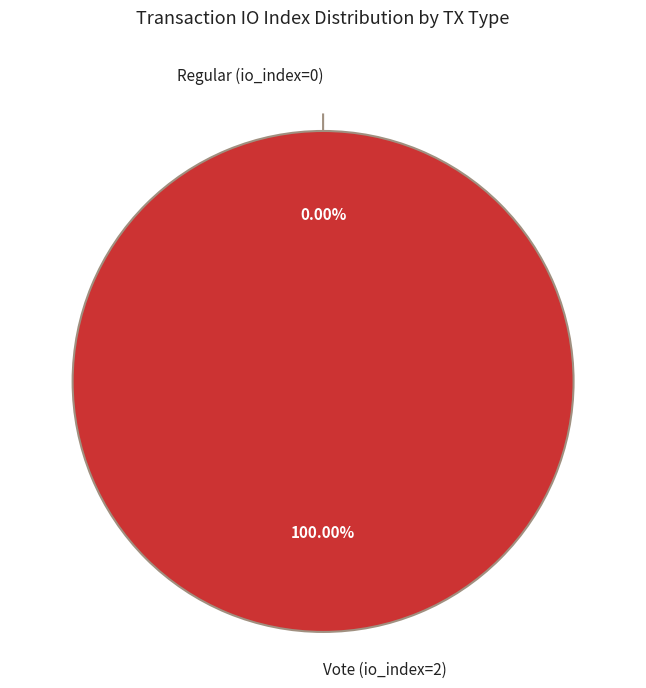

Rank the categories by value from highest to lowest.

Vote (io_index=2), Regular (io_index=0)